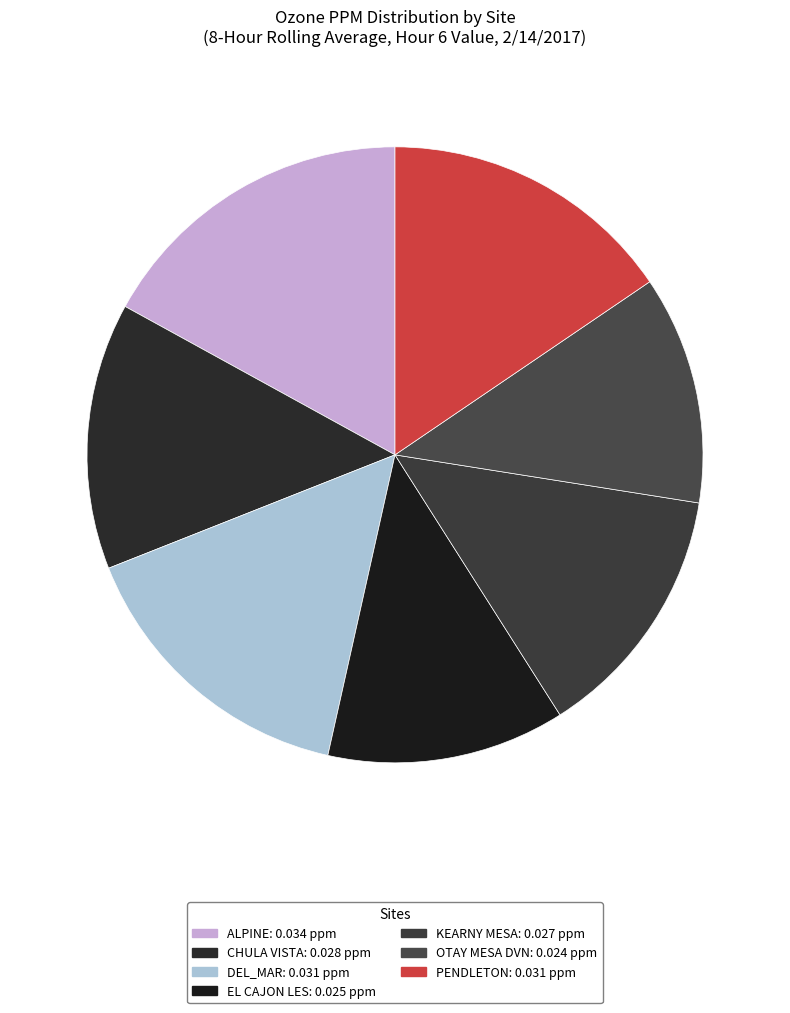

To the nearest percent, what is the difference between the largest and smallest slice percentages?

5%